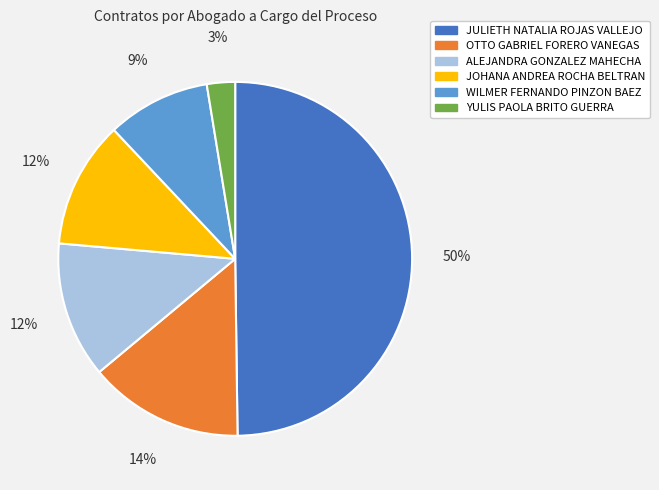

Count the number of slices in the pie.

6